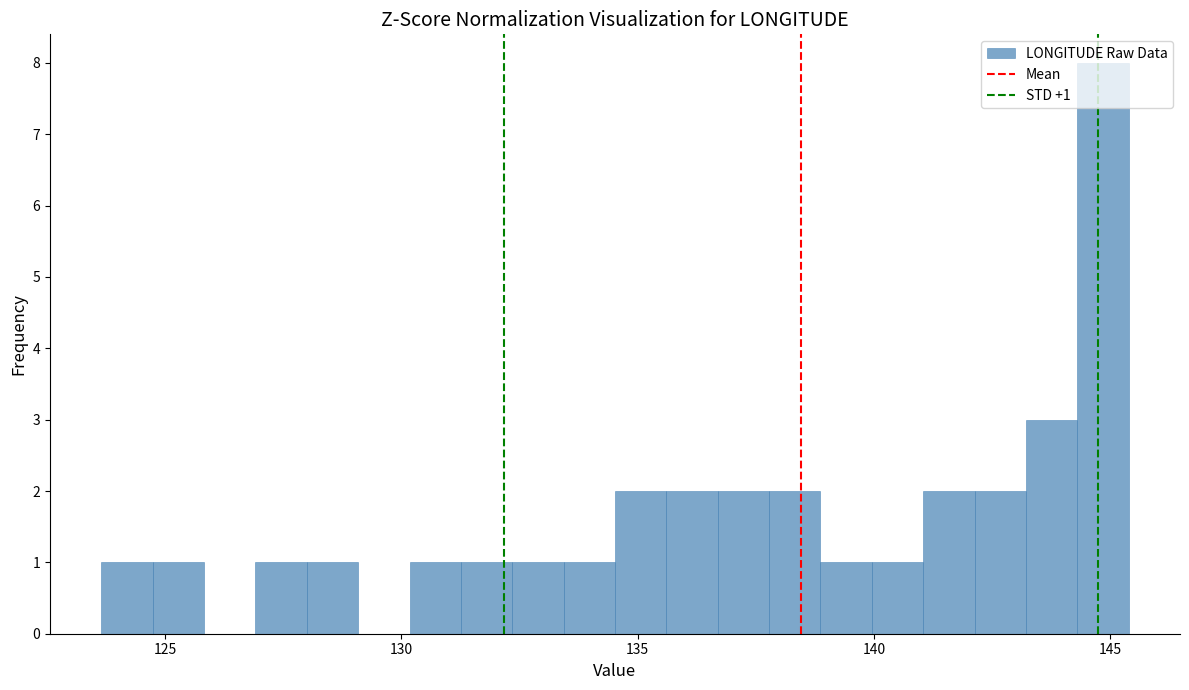

Around what value on the x-axis is the tallest bar? Give the approximate position of its centre, as read against the axis.

145.0